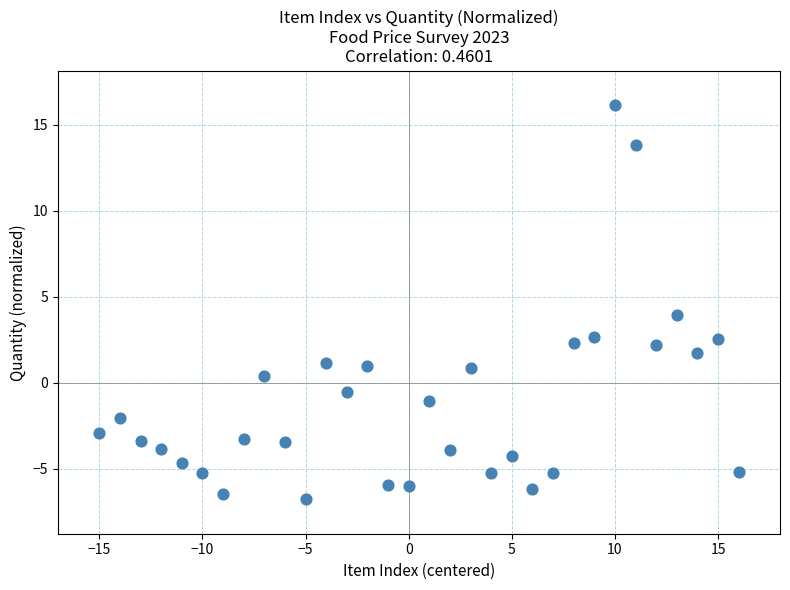

What is the range of Y values (max minus min)?

22.9